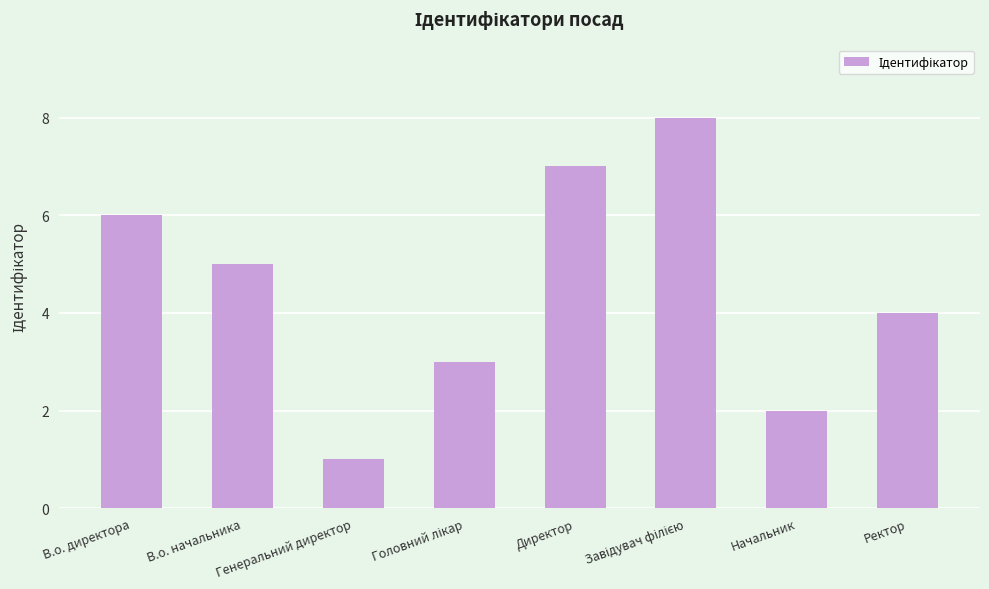

What is the sum of the values at В.о. начальника and Начальник?

7